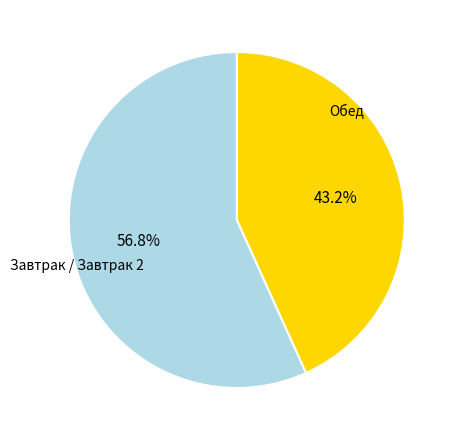

Does any single category account for the majority?

Yes